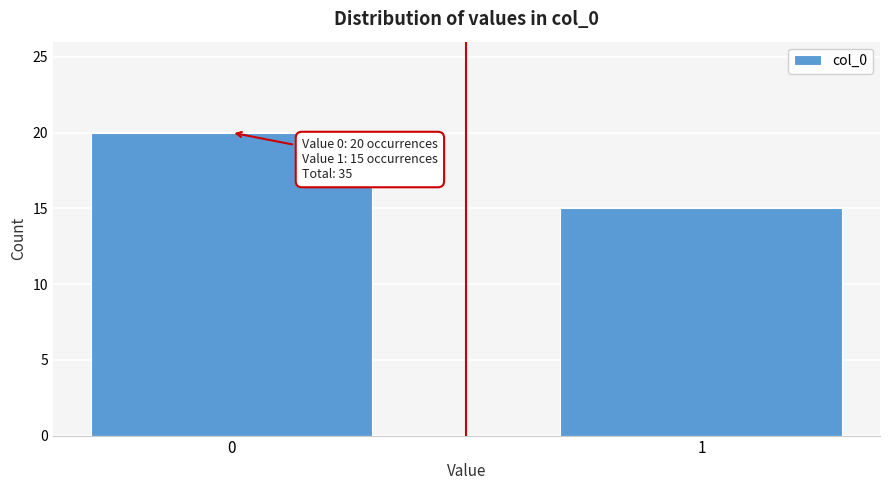

Reading left to right, list all the values displayed in this chart.

0=20	1=15